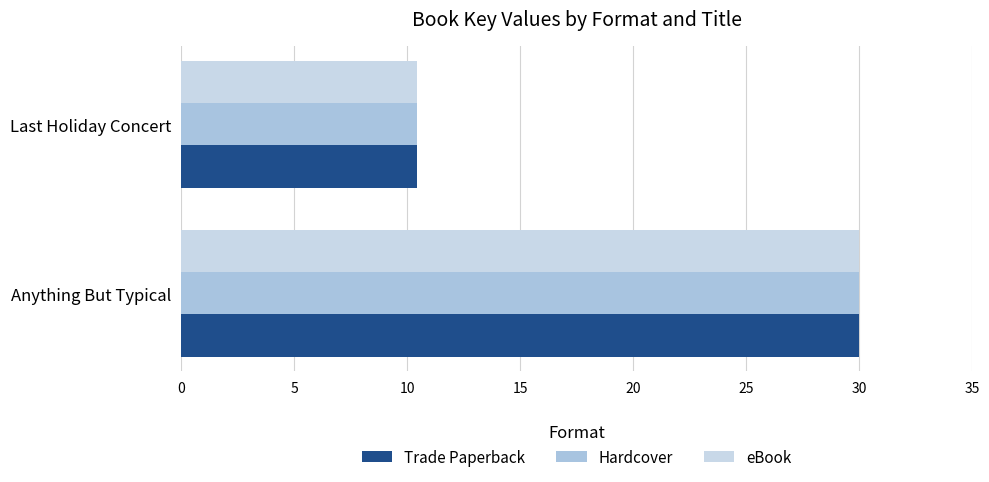

What is the average value of the eBook series?

20.2